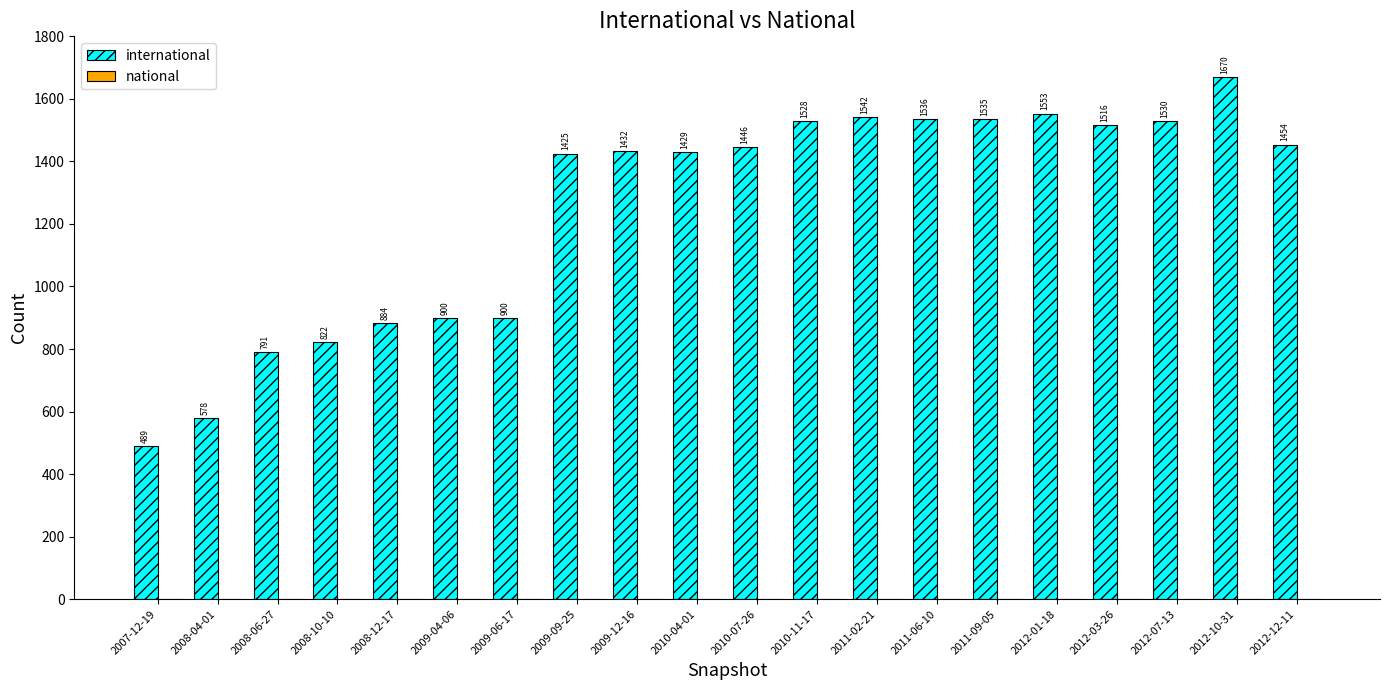

At which category is the sum across all series the highest?

2012-10-31